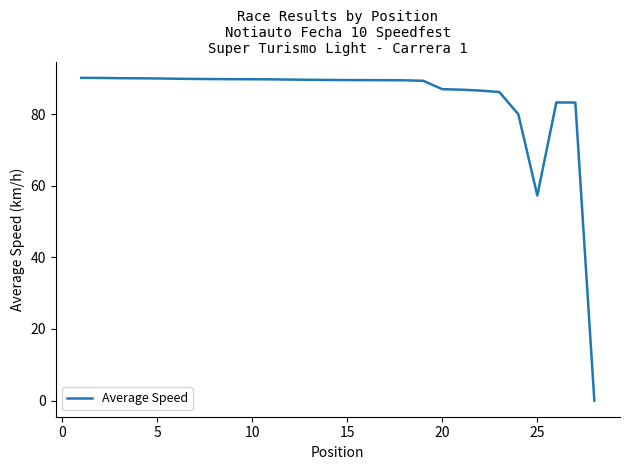

What is the maximum value shown in the chart?

90.1